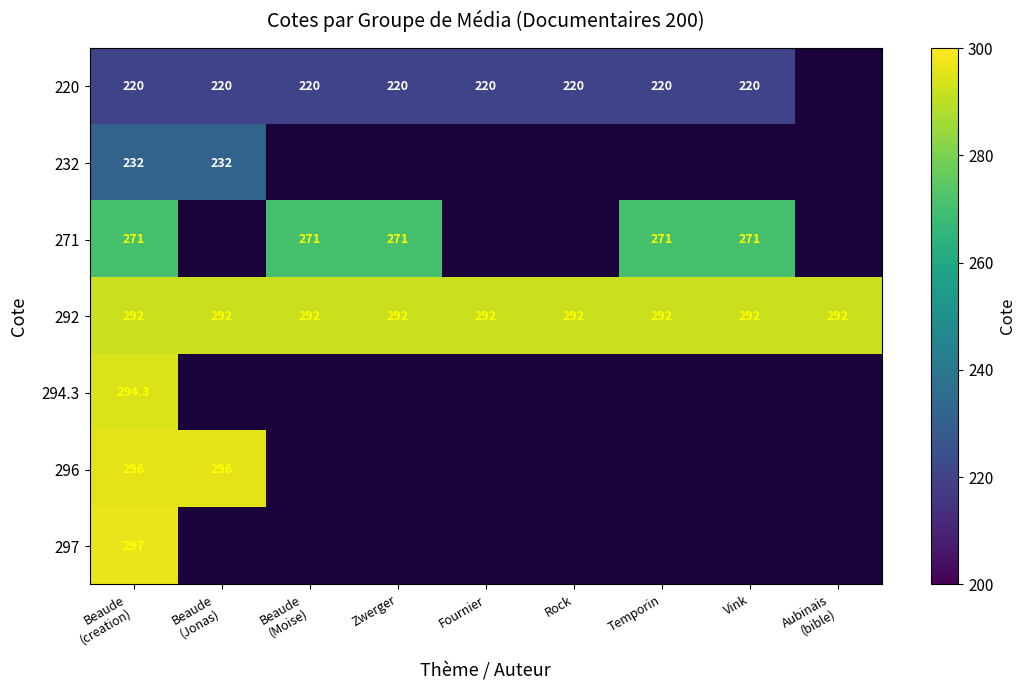

What is the average value of the 292 series?

292.0